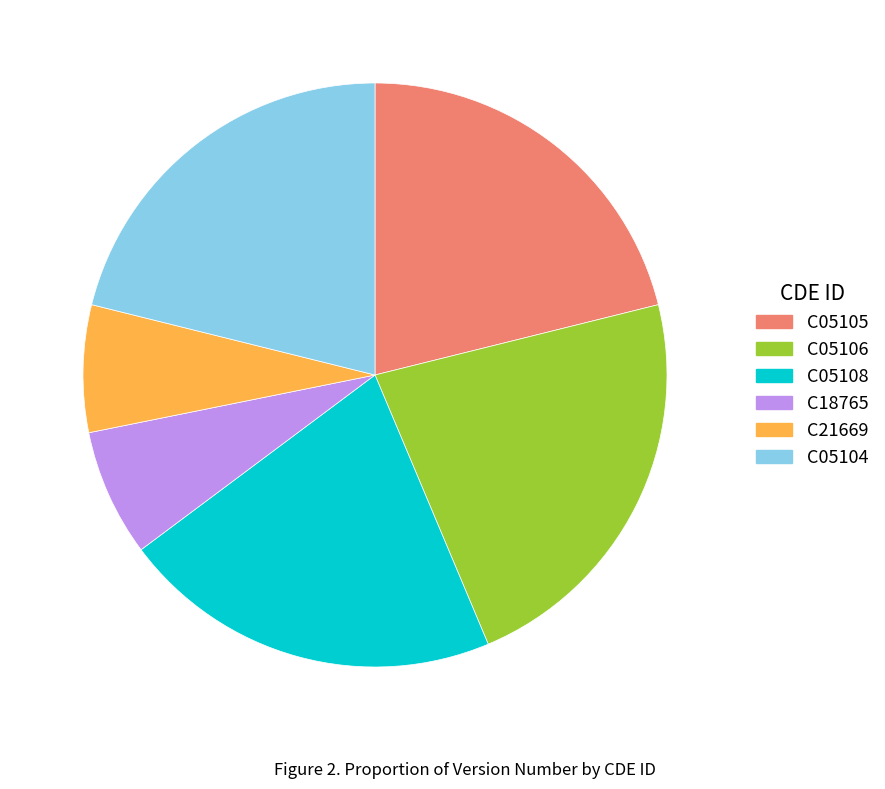

Combined, do C05108 and C05105 account for over 50%?

No